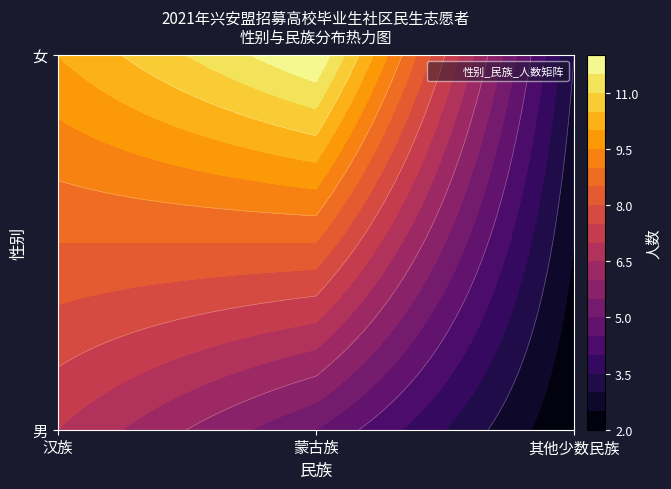

Rank the series by their maximum value, from highest to lowest.

蒙古族, 汉族, 其他少数民族